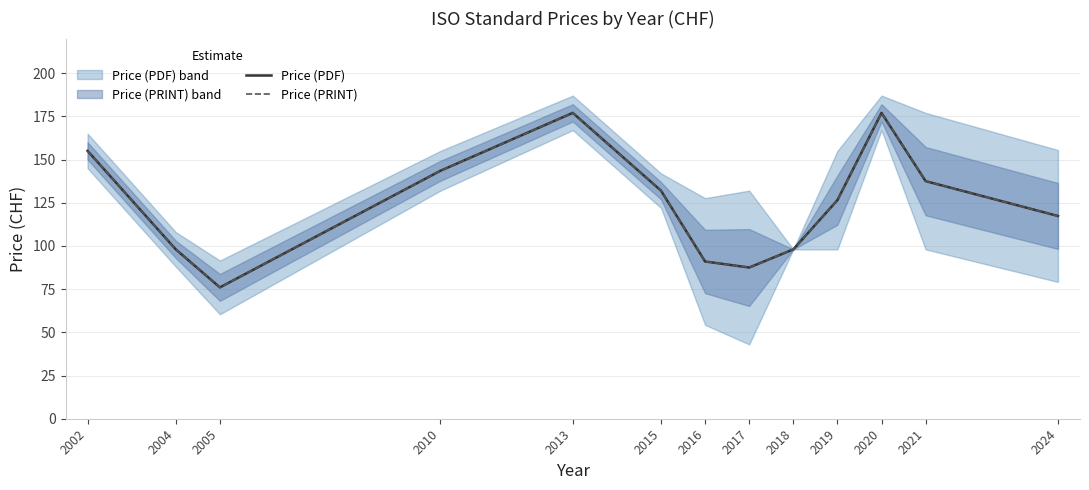

What is the difference between the maximum and minimum values in the Price (PRINT) series?

101.0